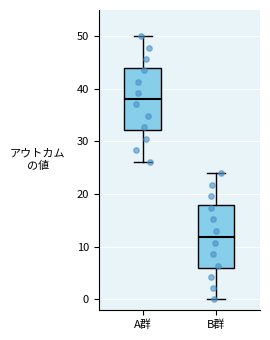

Where does the upper whisker of the box for A群 end on the y-axis? The values are not printed on the chart, so give them approximately, as read against the axis.

50